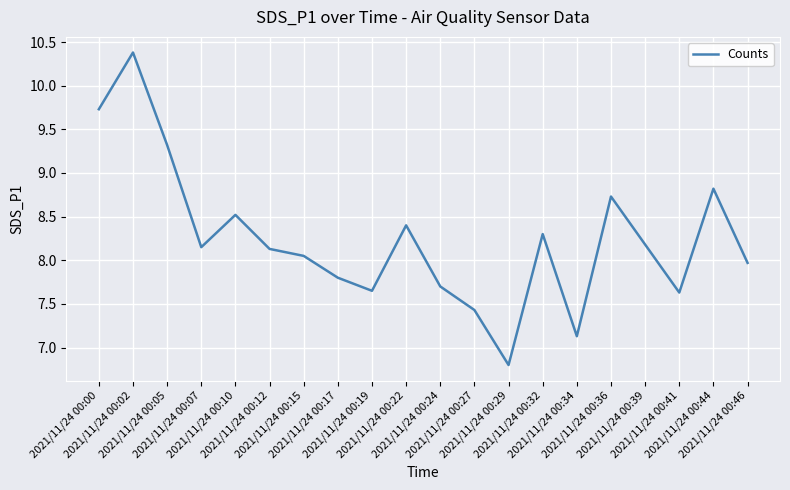

What is the maximum value shown in the chart?

10.4